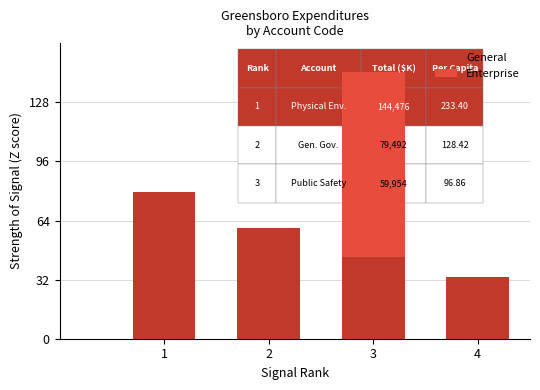

The General series shows 132852 at 1. True or false?

False